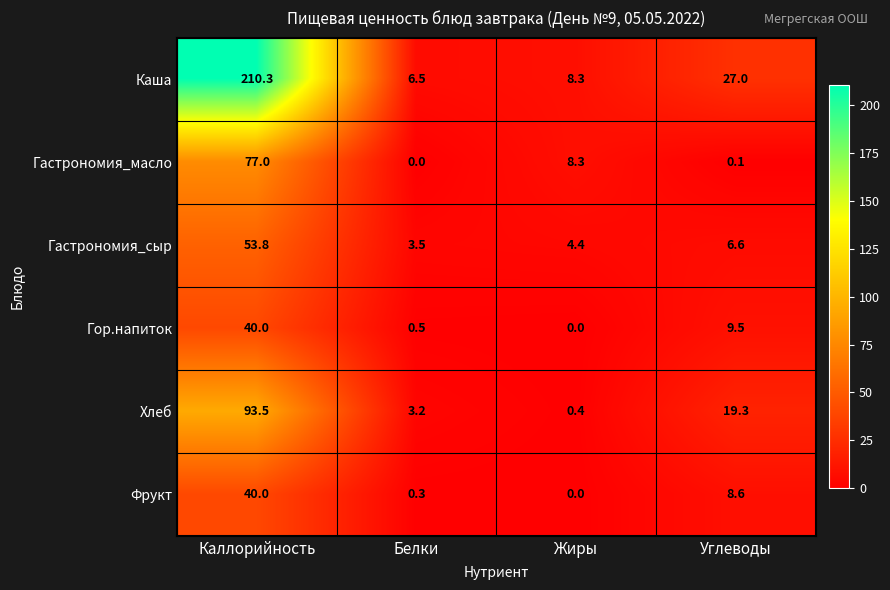

How many distinct data groups are displayed?

6